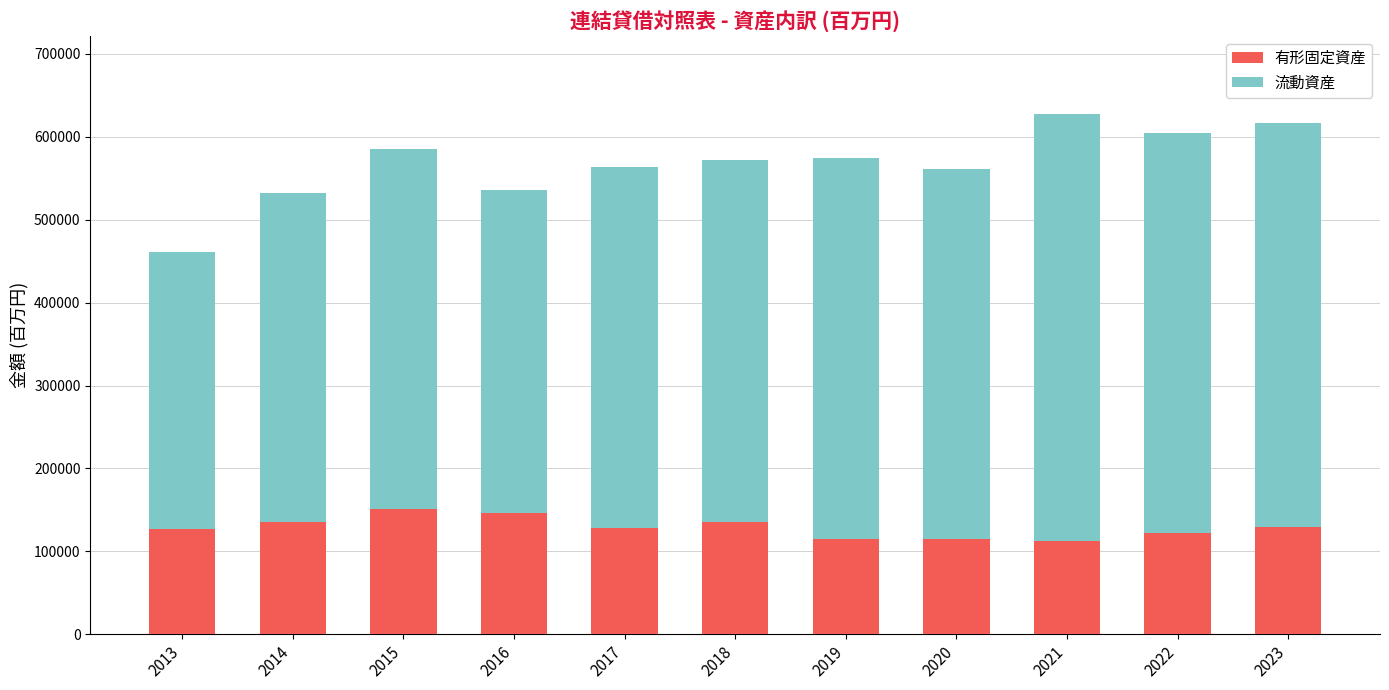

The value of 有形固定資産 at 2015 is 151452. True or false?

True